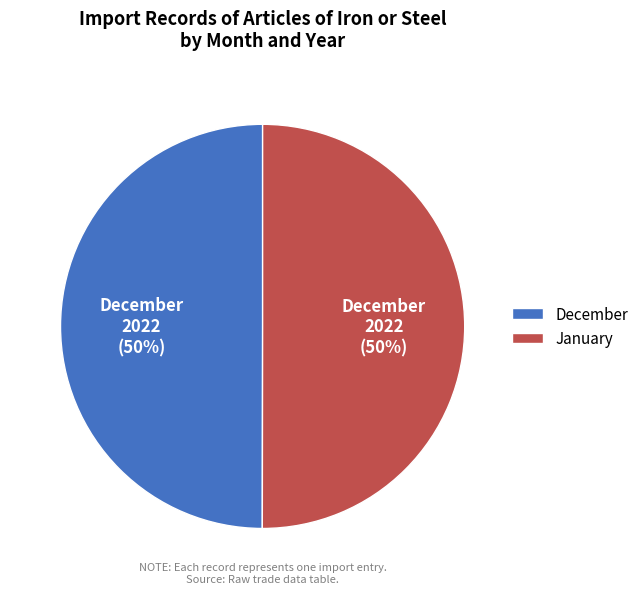

What percentage is the January slice, to the nearest percent?

50%